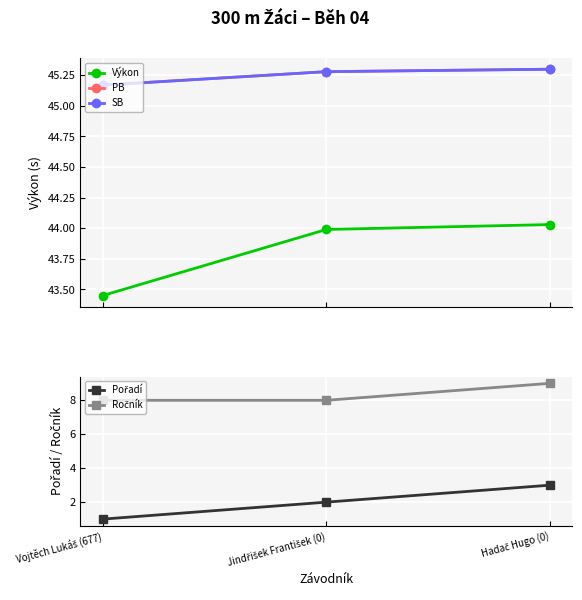

How many series are shown in this chart?

5